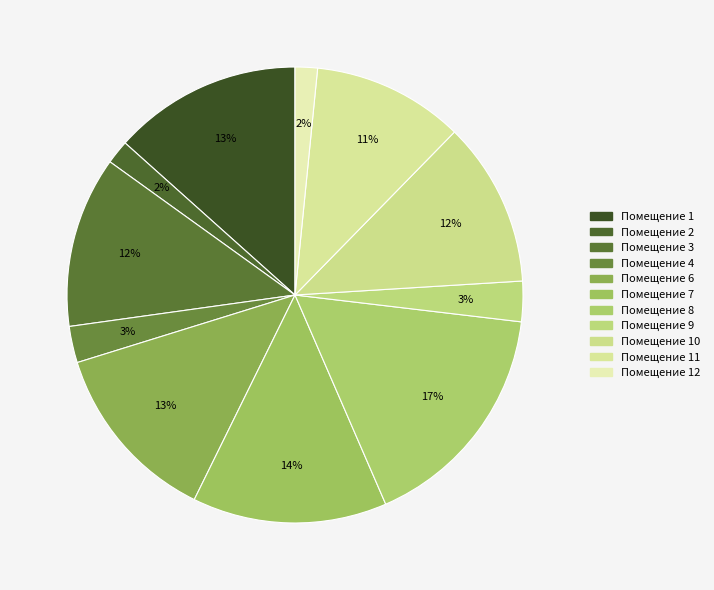

Count the number of slices in the pie.

11